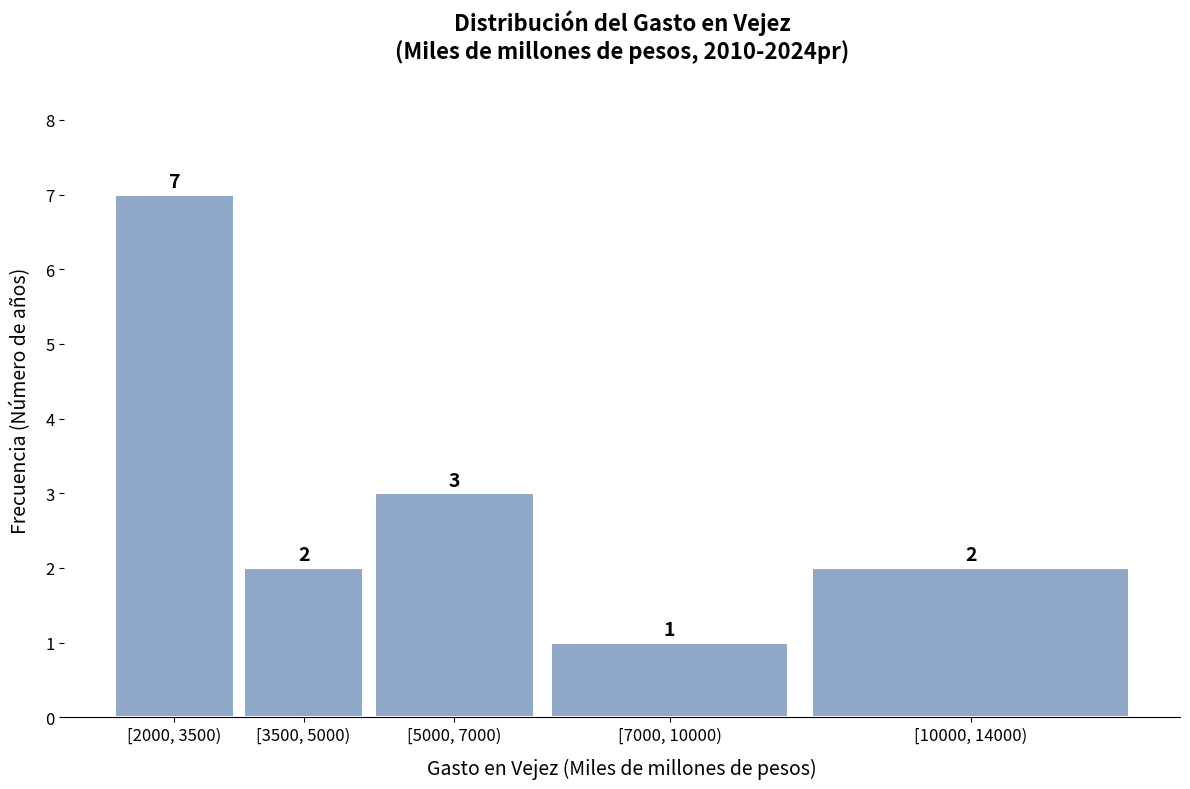

Reading left to right, extract all data points from this chart.

7	2	3	1	2